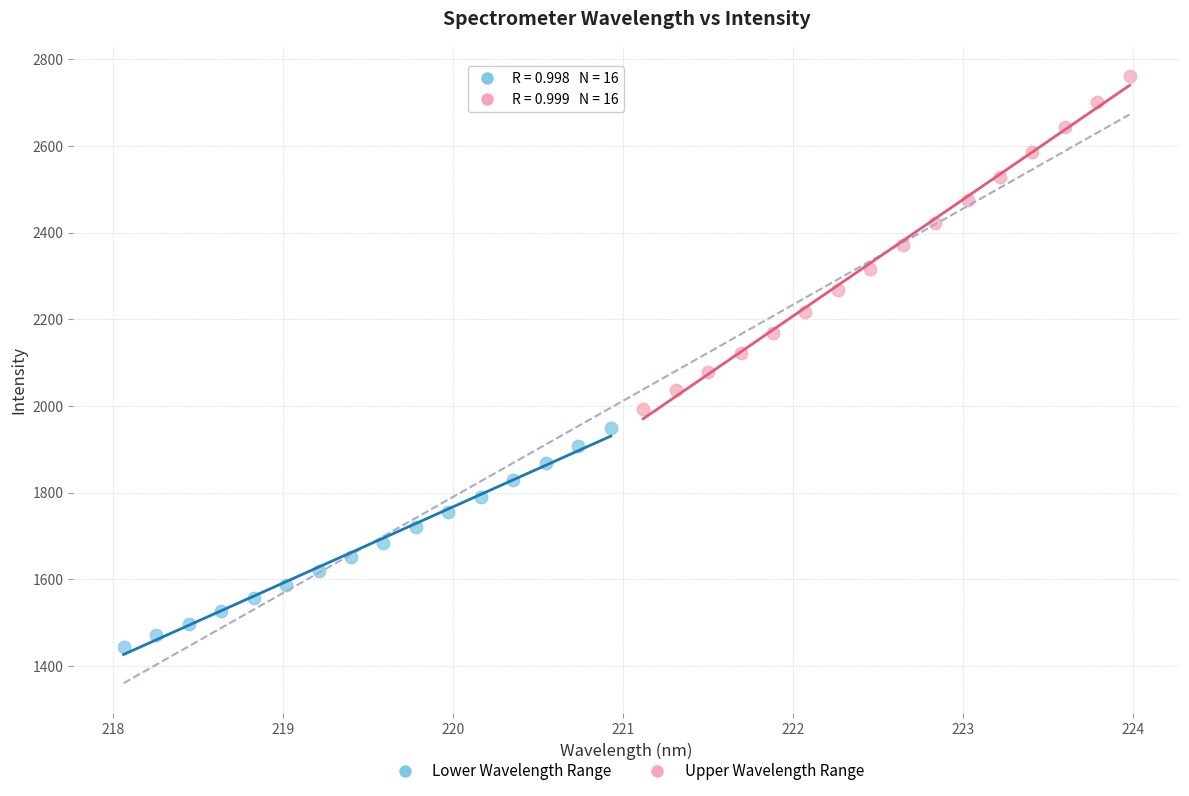

Which series reaches the minimum Y coordinate?

Lower Wavelength Range